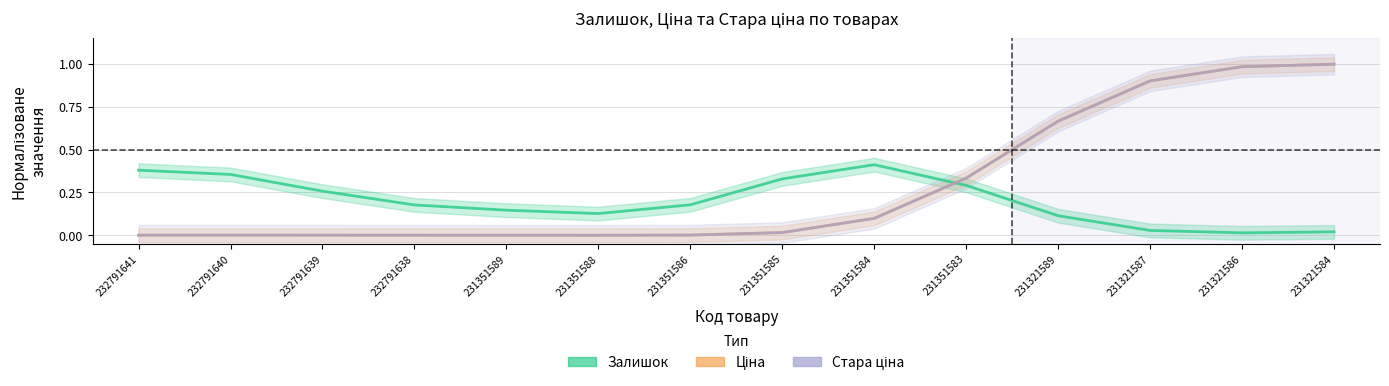

Rank the series at 232791640 from lowest to highest value.

Стара ціна, Ціна, Залишок